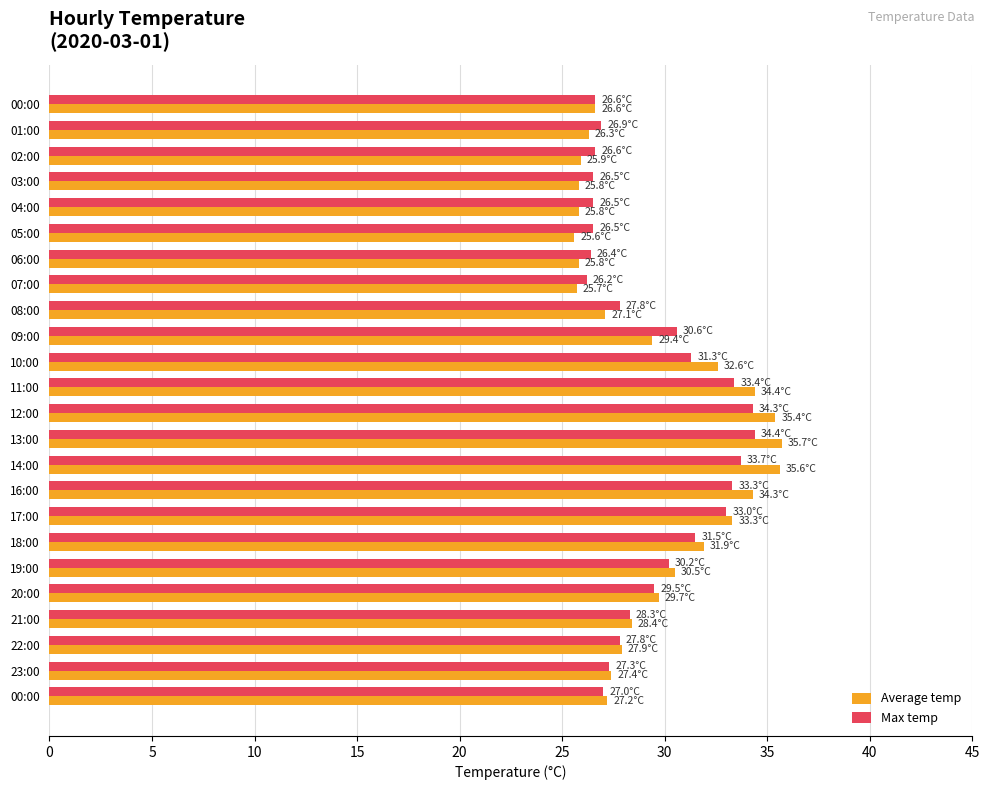

How many categories are shown in the chart?

24